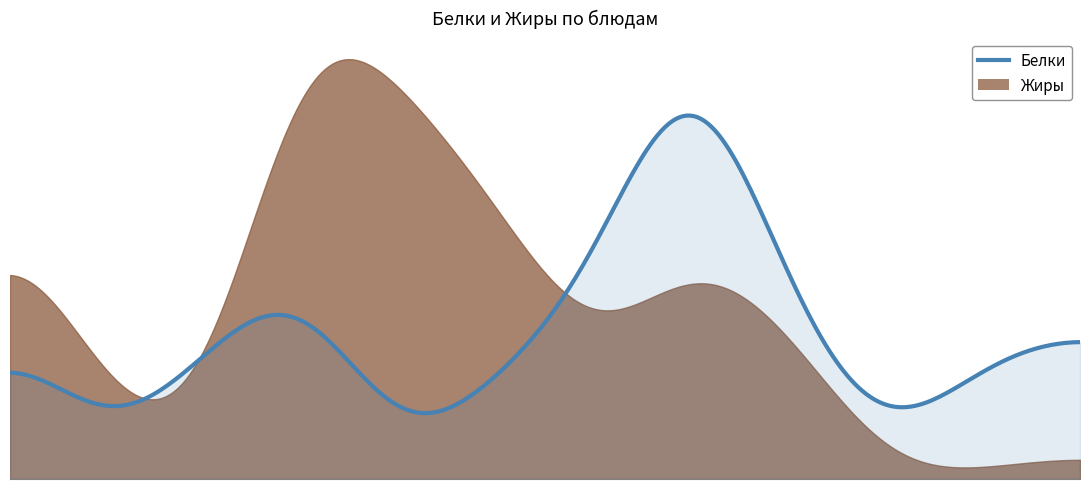

How many data points in Жиры are above 5?

6